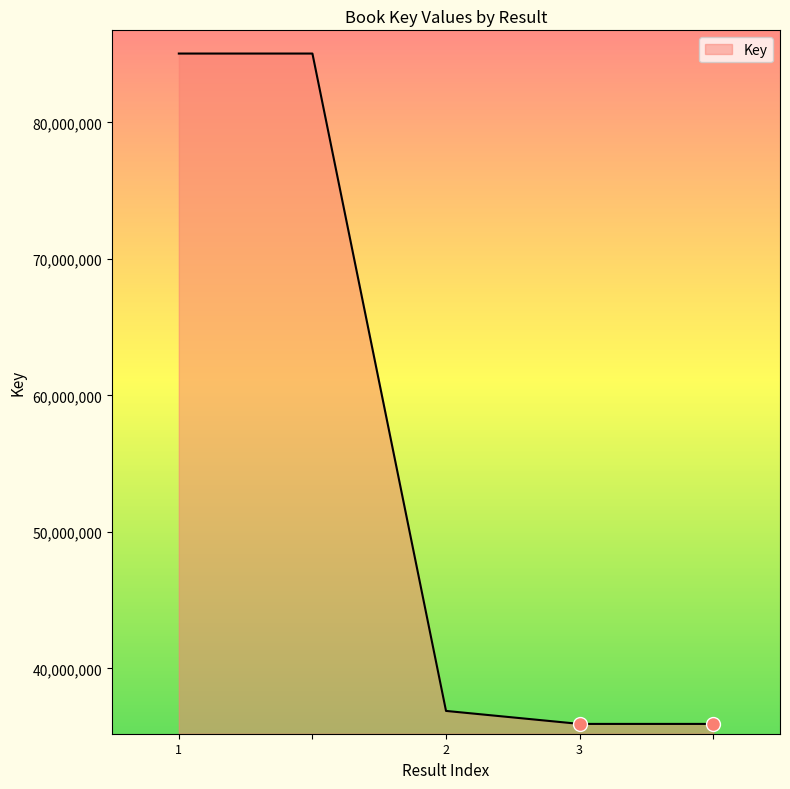

What is the minimum value shown in the chart?

35925698